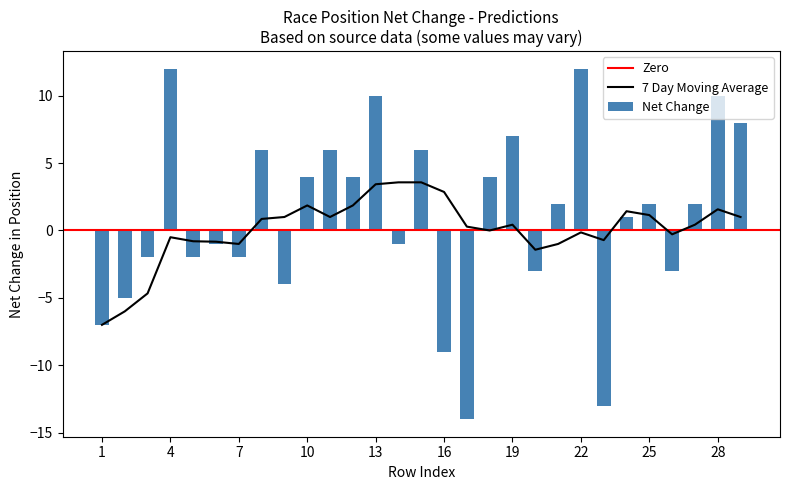

The value of 7 Day Moving Average at 13 is 1.9. True or false?

False